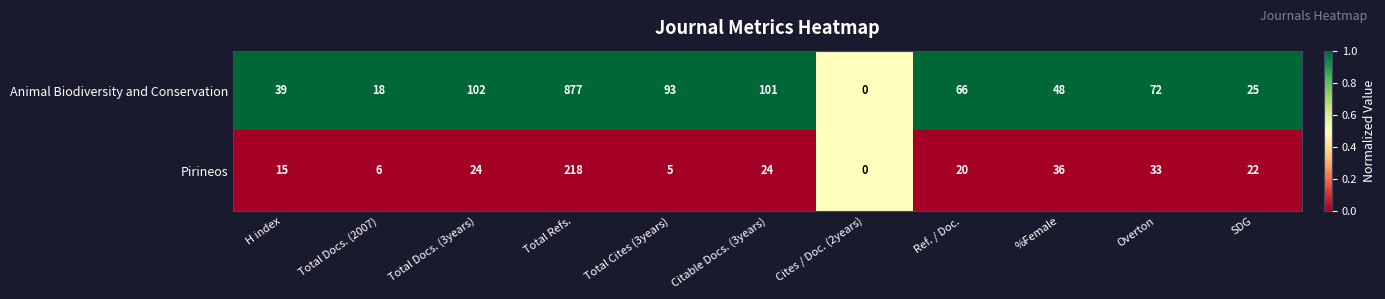

Which series has the widest spread of values?

Animal Biodiversity and Conservation